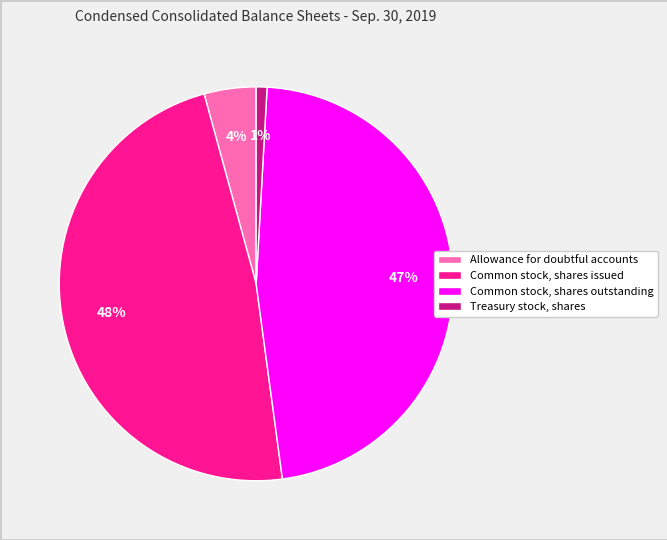

Which has a higher value, Common stock, shares outstanding or Allowance for doubtful accounts?

Common stock, shares outstanding